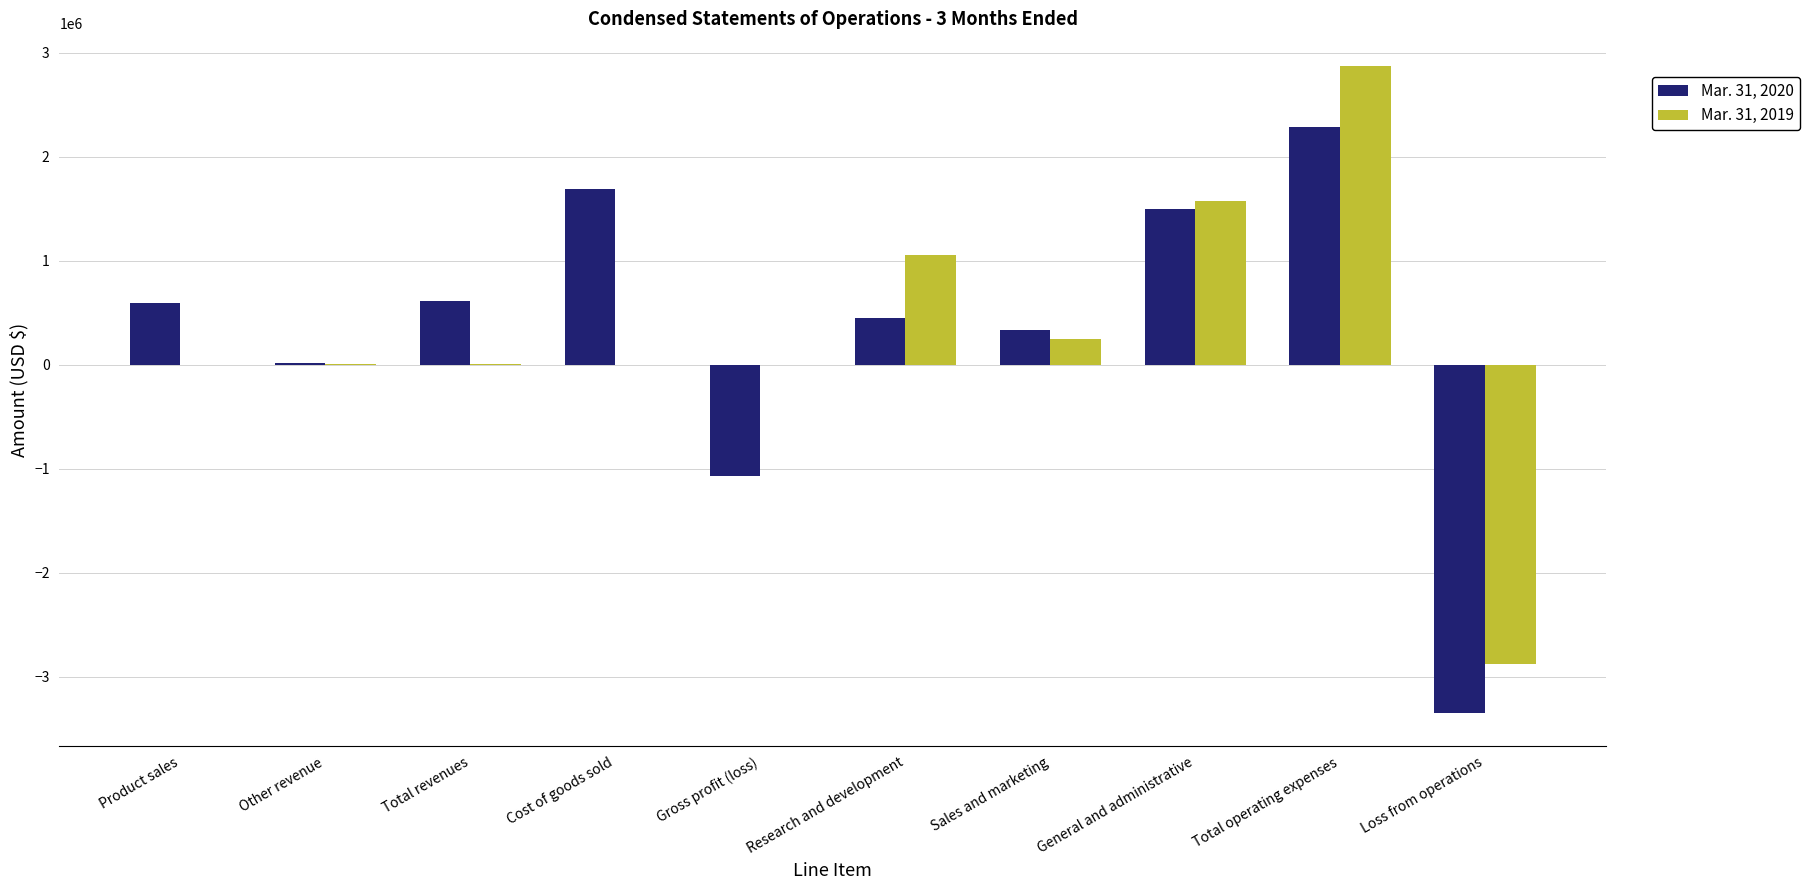

Between Total revenues and Gross profit (loss), which series saw the biggest shift?

Mar. 31, 2020